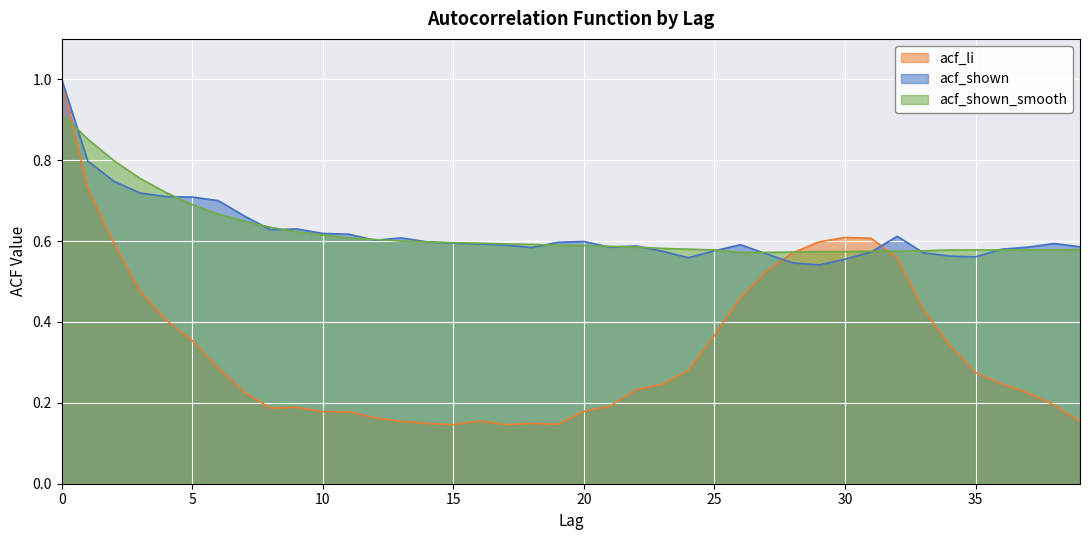

What is the sum of all acf_shown_smooth values?

24.9